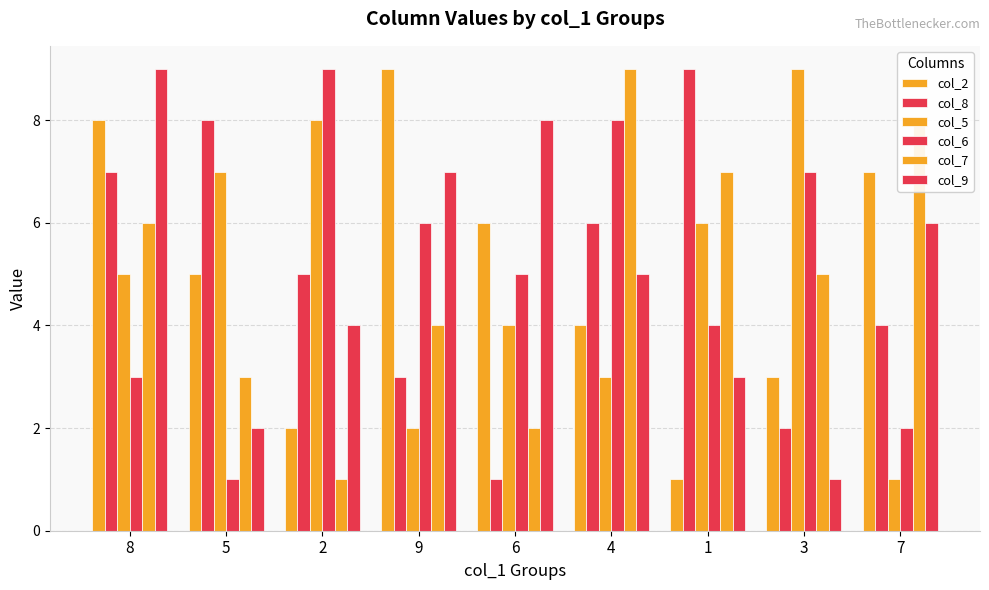

How many bars are there in each group?

6